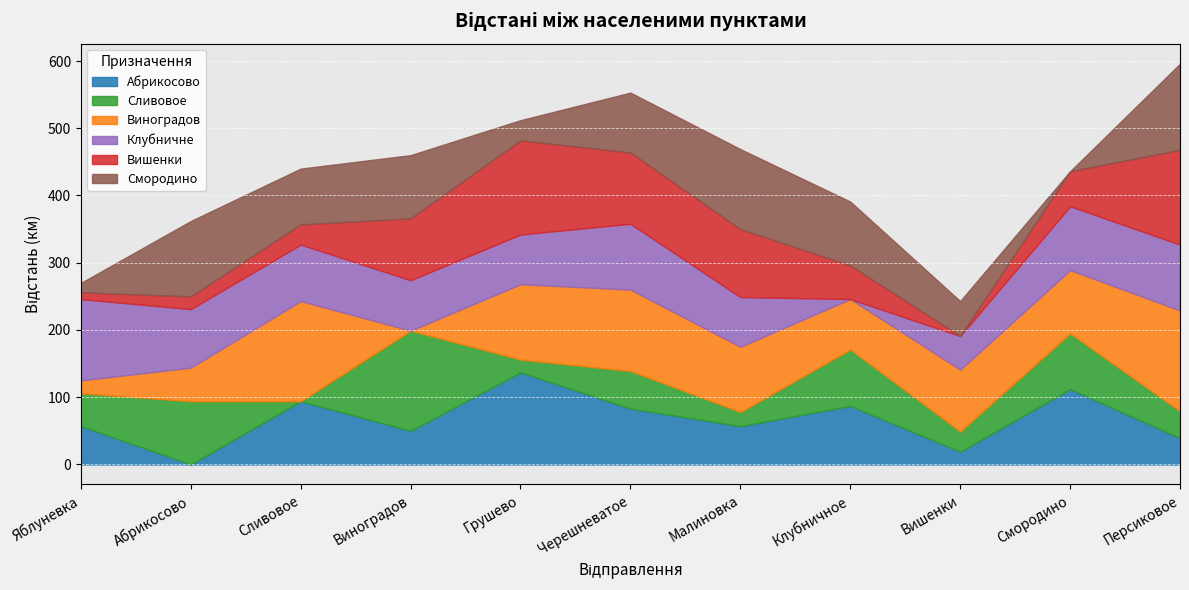

How many interior local valleys does the Сливовое series have?

4